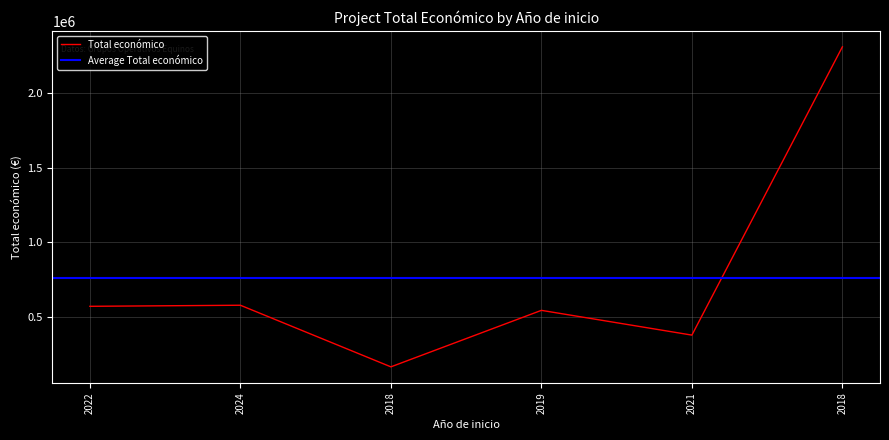

What is the label of the 1st point from the right?

2018